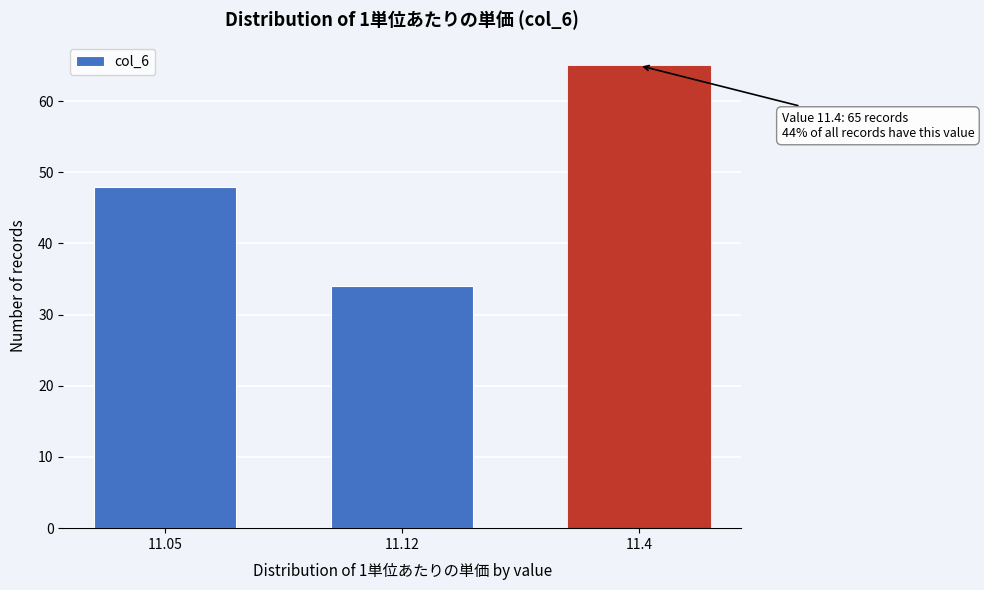

Reading left to right, extract all data points from this chart.

11.05=48	11.12=34	11.4=65